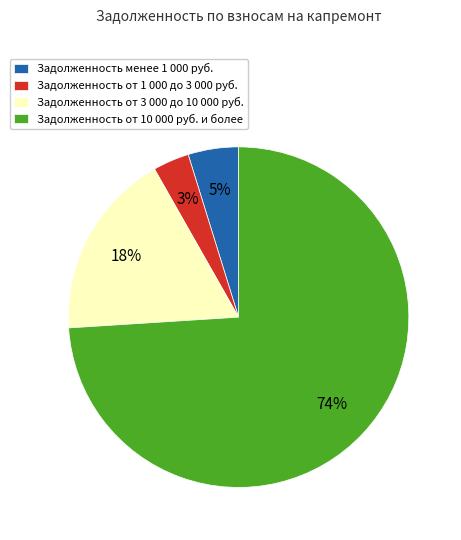

Rank the categories by value from lowest to highest.

Задолженность от 1 000 до 3 000 руб., Задолженность менее 1 000 руб., Задолженность от 3 000 до 10 000 руб., Задолженность от 10 000 руб. и более